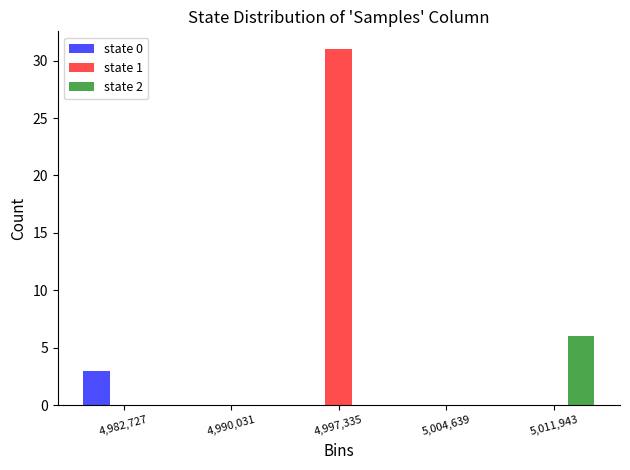

Reading left to right, list every range on the x-axis with the height of the bar of each series over it. Neither the bar edges nor the heights are printed on the chart, so give them approximately, as read against the axes.

4979000 to 4986000: state 0=3	state 1=0	state 2=0
4986000 to 4994000: state 0=0	state 1=0	state 2=0
4994000 to 5001000: state 0=0	state 1=31	state 2=0
5001000 to 5008000: state 0=0	state 1=0	state 2=0
5008000 to 5016000: state 0=0	state 1=0	state 2=6